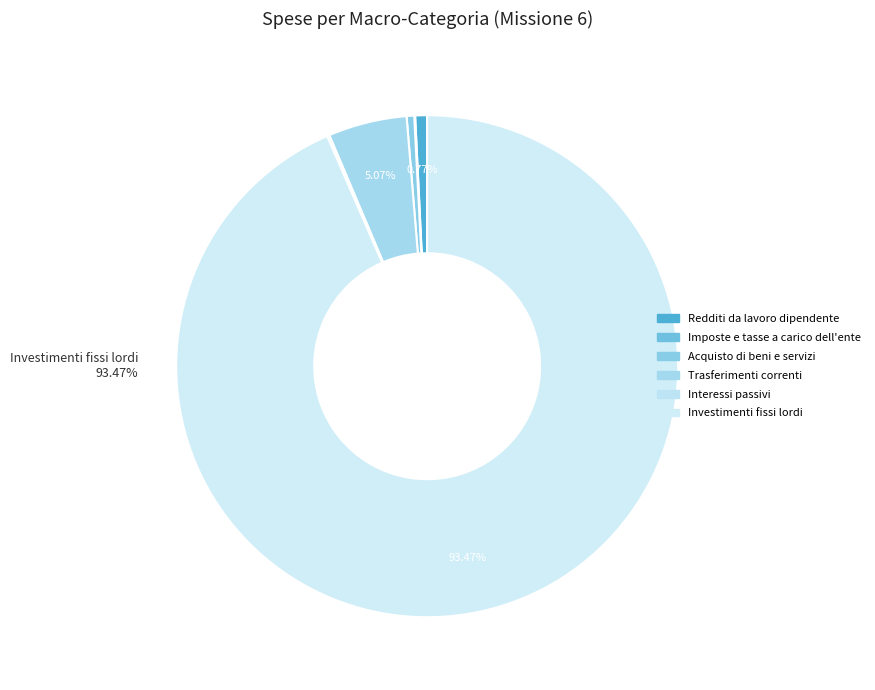

To the nearest percent, what is the combined percentage of Acquisto di beni e servizi and Redditi da lavoro dipendente?

1%